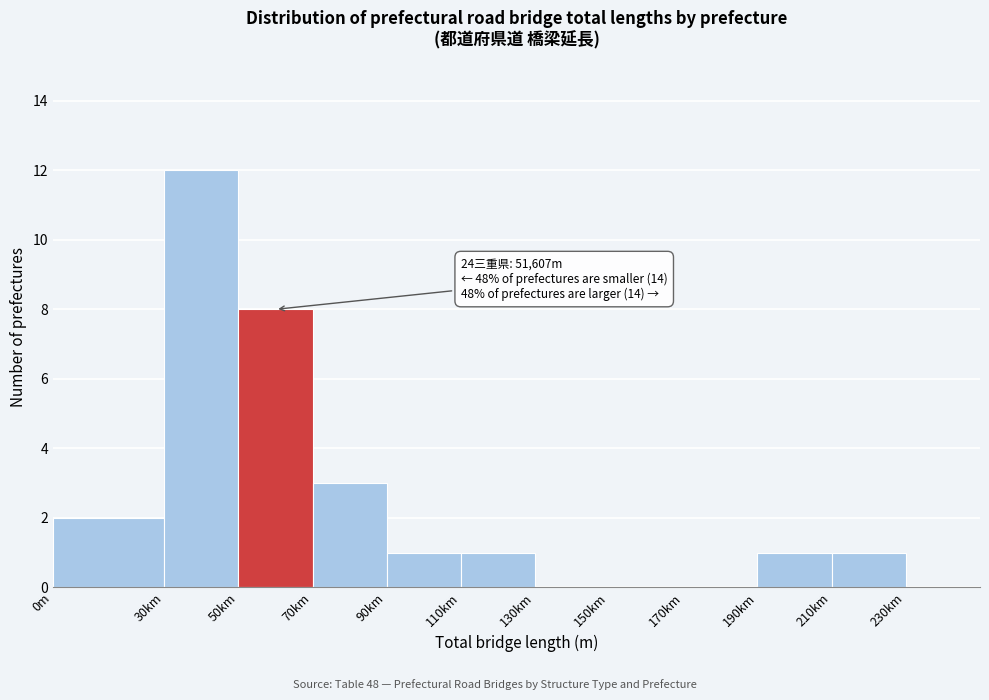

Reading left to right, transcribe all the data shown in this chart.

0m=2	30km=12	50km=8	70km=3	90km=1	110km=1	130km=0	150km=0	170km=0	190km=1	210km=1	230km=0